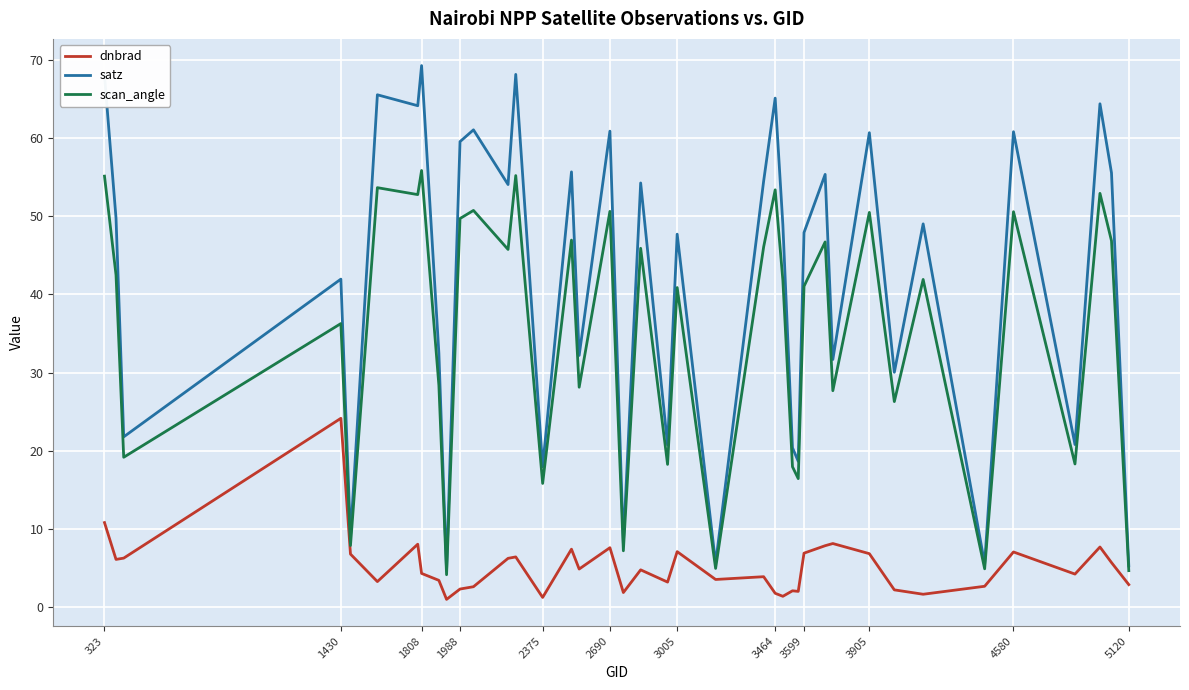

List the series in order of their overall mean, lowest first.

dnbrad, scan_angle, satz